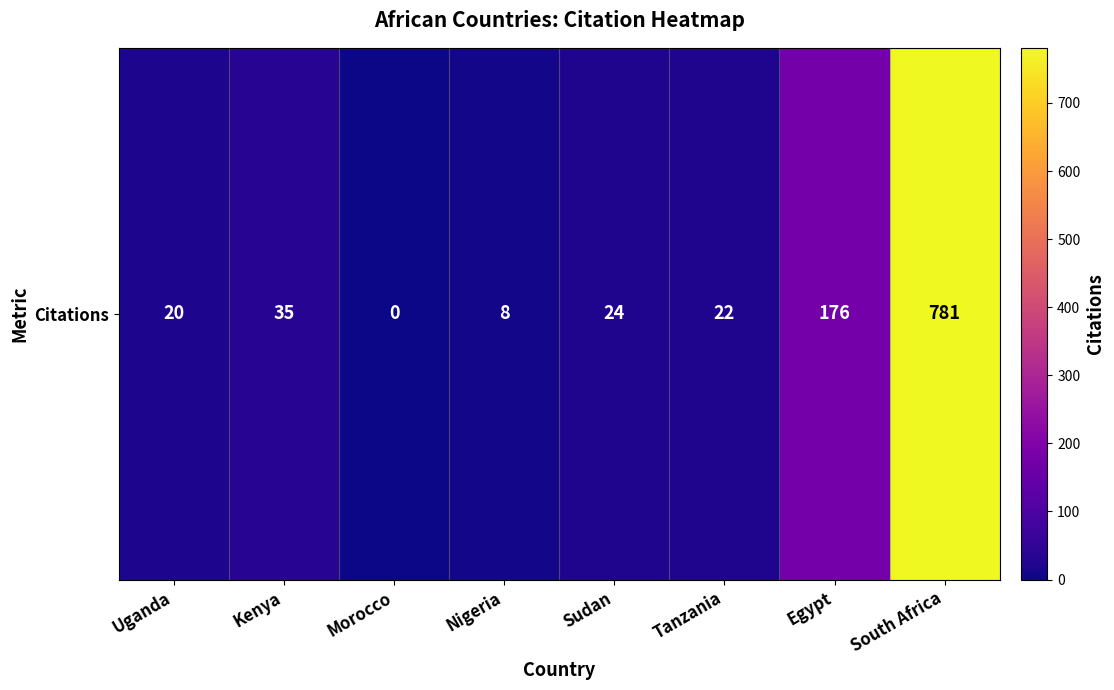

How many values exceed 24?

3